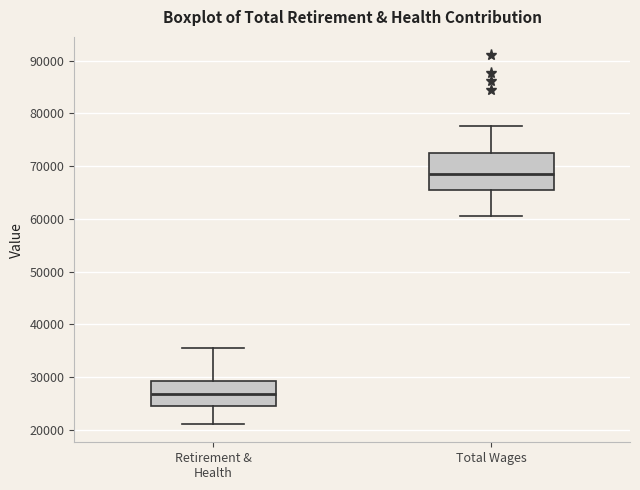

Reading left to right, transcribe this box plot: for each box, give where its median line is, the range the box spans, and where its two whiskers end, as read against the y-axis. The values are not printed on the chart, so give them approximately, as read against the axis.

Retirement & Health: median 27000, box 24000 to 29000, whiskers 21000 to 36000
Total Wages: median 69000, box 66000 to 73000, whiskers 61000 to 78000